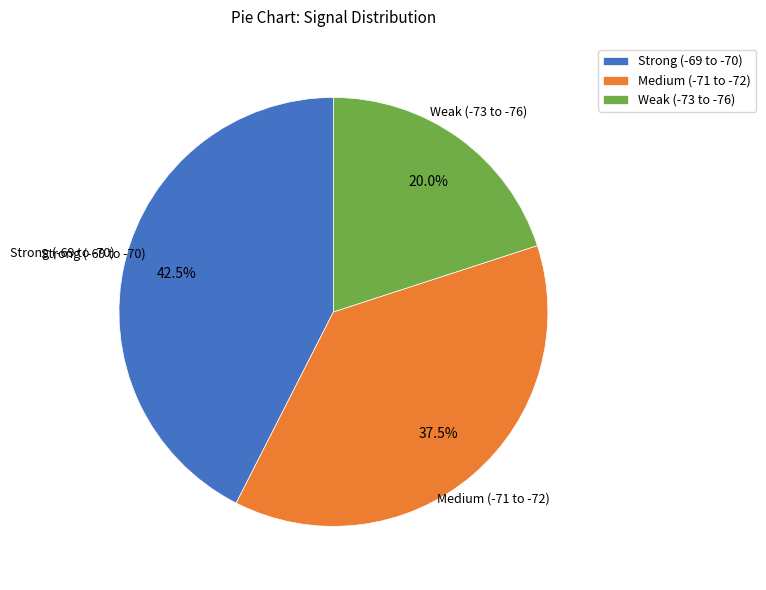

Do Weak (-73 to -76) and Strong (-69 to -70) together represent more than half of the pie?

Yes